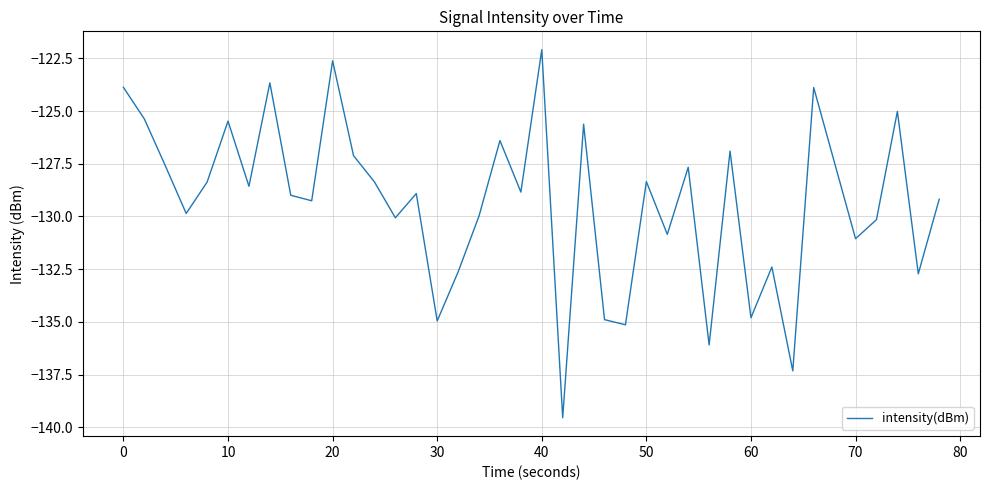

What is the greatest value displayed?

-122.1